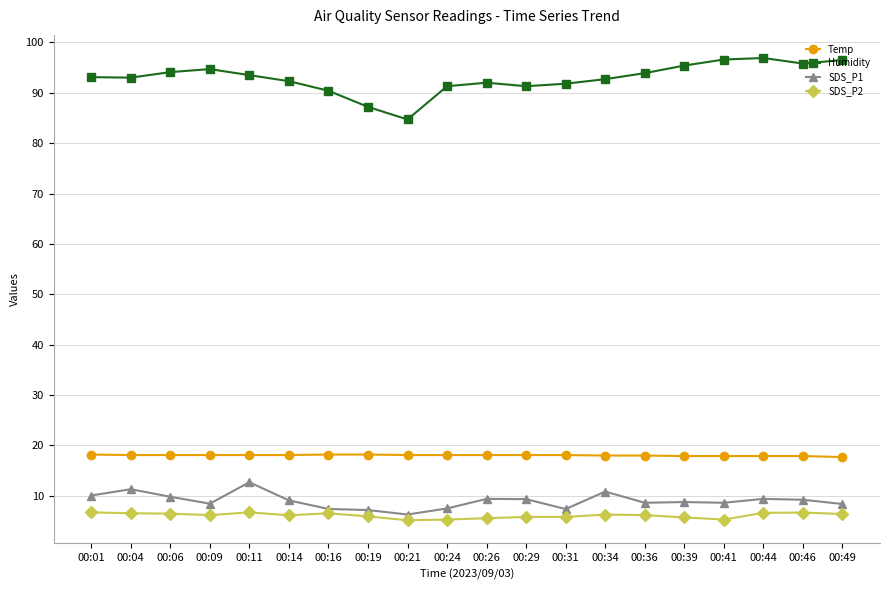

List the series in order of their peak value, highest first.

Humidity, Temp, SDS_P1, SDS_P2